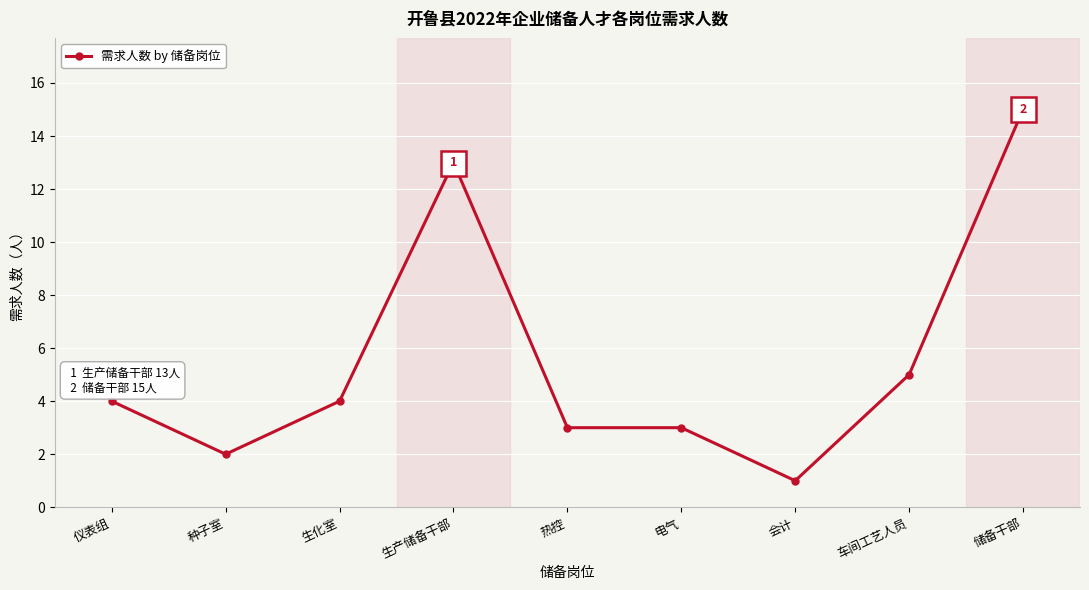

How many lines are shown in the chart?

1